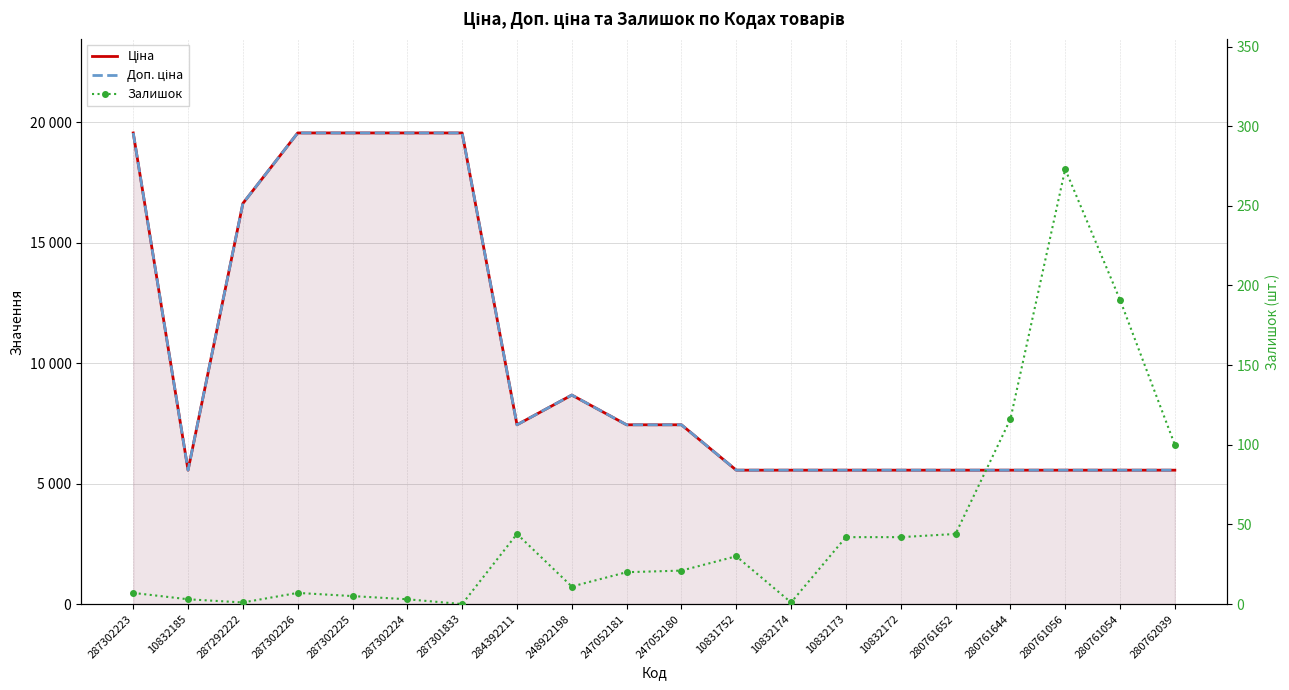

Which label corresponds to the largest value in the chart?

287302223